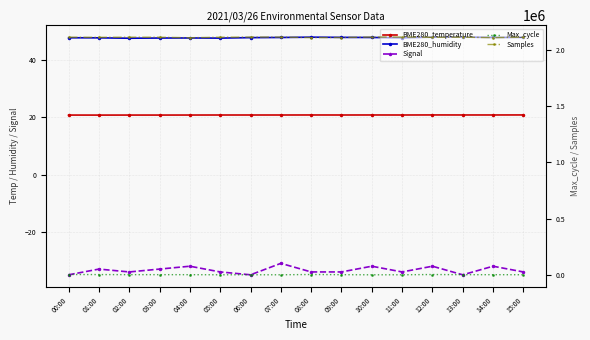

Does the chart have visible grid lines?

Yes